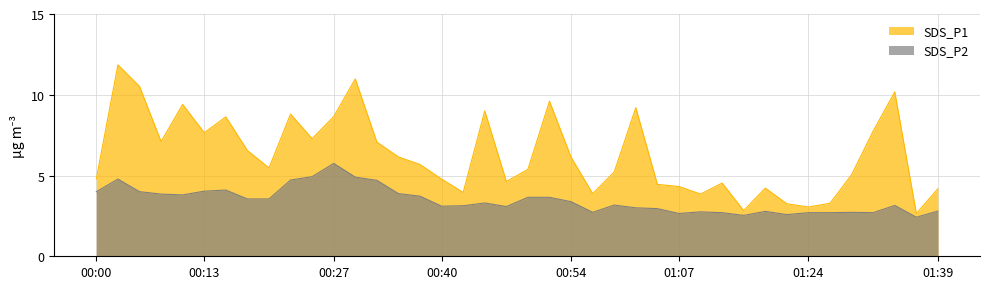

Does the chart display data point markers on the line(s)?

No